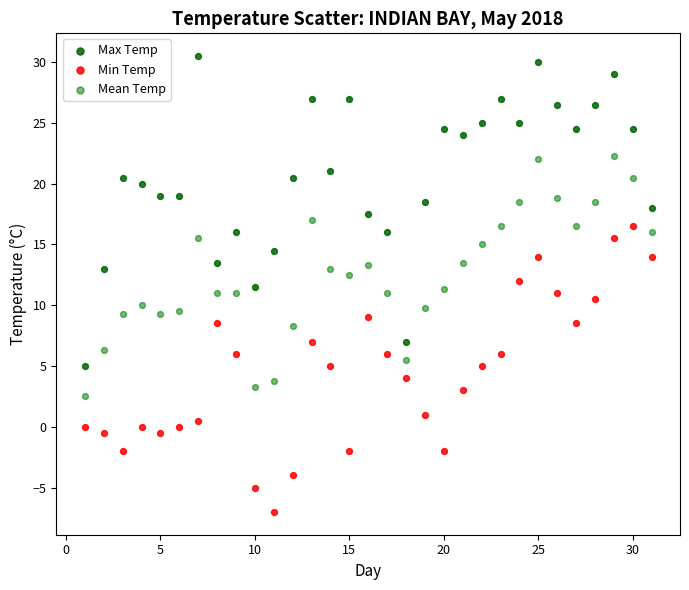

Which series reaches the minimum Y coordinate?

Min Temp